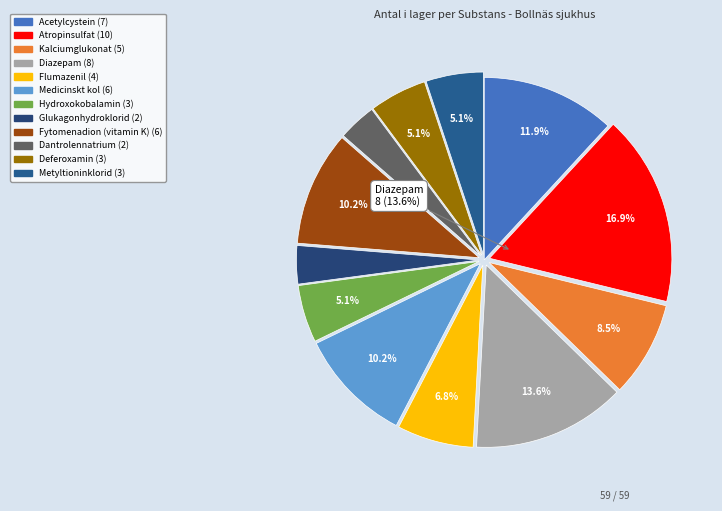

The Acetylcystein slice represents 12% of the pie. True or false?

True